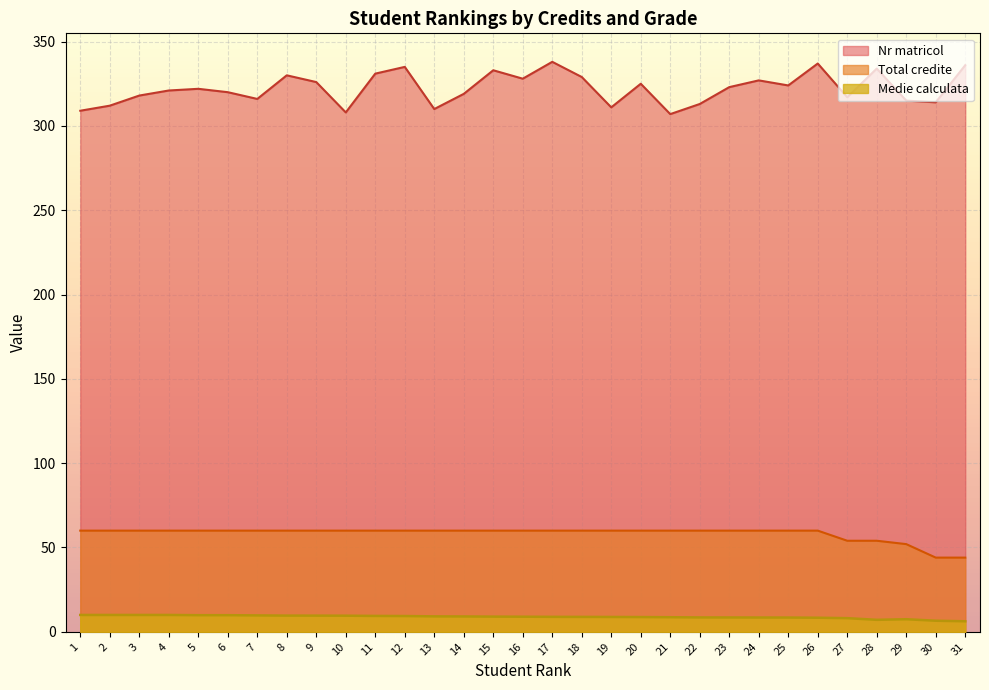

Reading left to right, what are all the values shown in this chart?

Medie calculata: 10.0	10.0	10.0	10.0	9.9	9.9	9.7	9.6	9.6	9.6	9.4	9.4	9.2	9.1	9.0	9.0	8.9	8.8	8.8	8.8	8.7	8.5	8.5	8.5	8.5	8.4	8.1	7.1	7.5	6.6	6.2
Total credite: 60.0	60.0	60.0	60.0	60.0	60.0	60.0	60.0	60.0	60.0	60.0	60.0	60.0	60.0	60.0	60.0	60.0	60.0	60.0	60.0	60.0	60.0	60.0	60.0	60.0	60.0	54.0	54.0	52.0	44.0	44.0
Nr matricol: 309.0	312.0	318.0	321.0	322.0	320.0	316.0	330.0	326.0	308.0	331.0	335.0	310.0	319.0	333.0	328.0	338.0	329.0	311.0	325.0	307.0	313.0	323.0	327.0	324.0	337.0	317.0	334.0	315.0	314.0	336.0